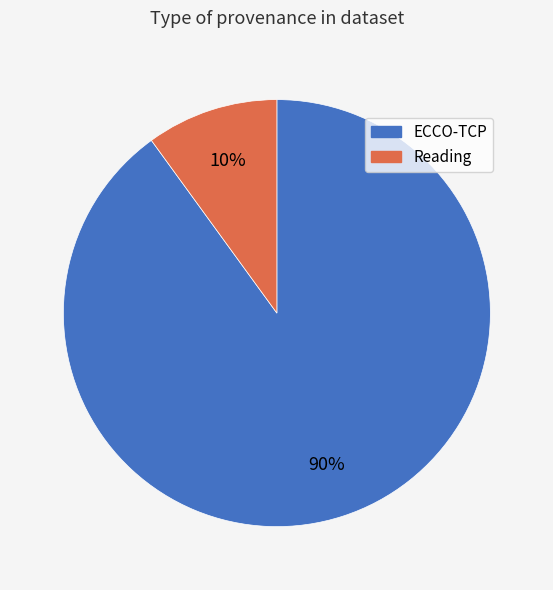

To the nearest percent, what is the average slice percentage?

50%